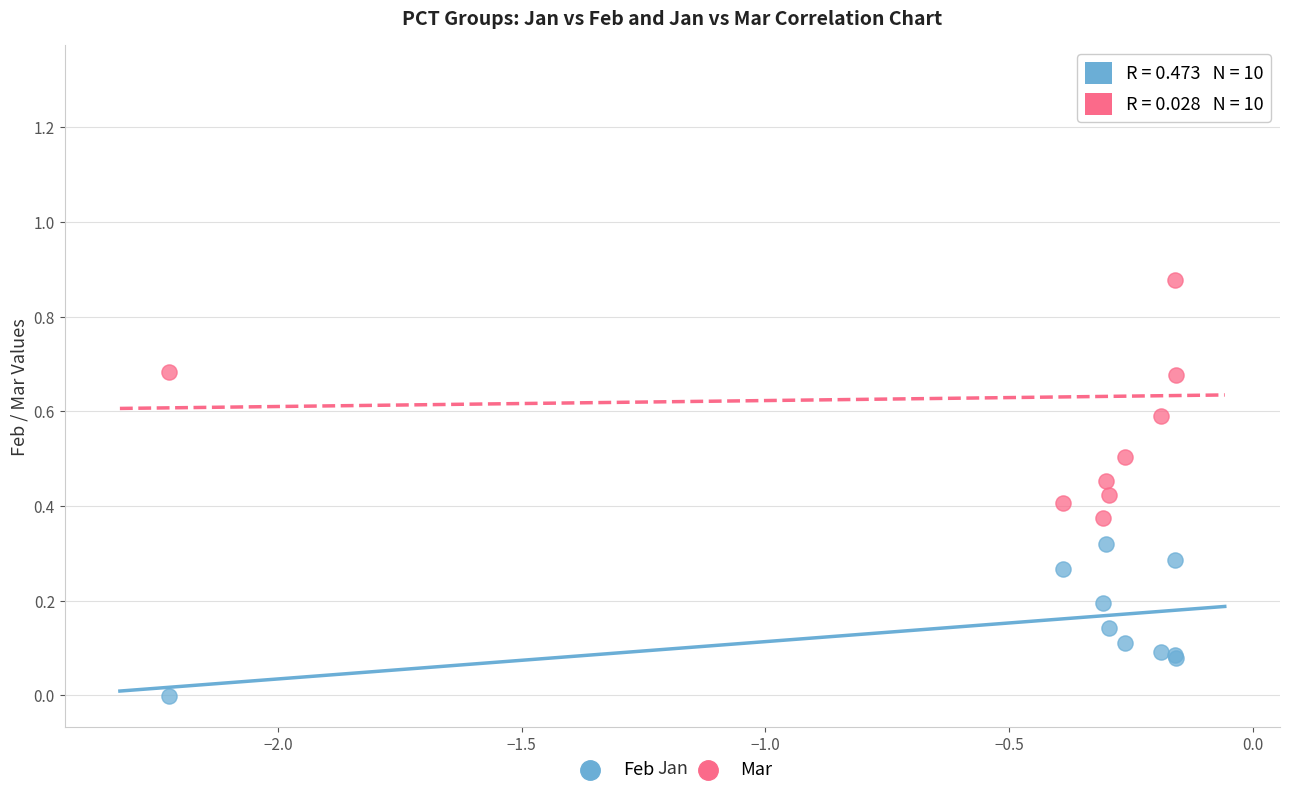

Which series has the largest Y range (max minus min)?

Mar